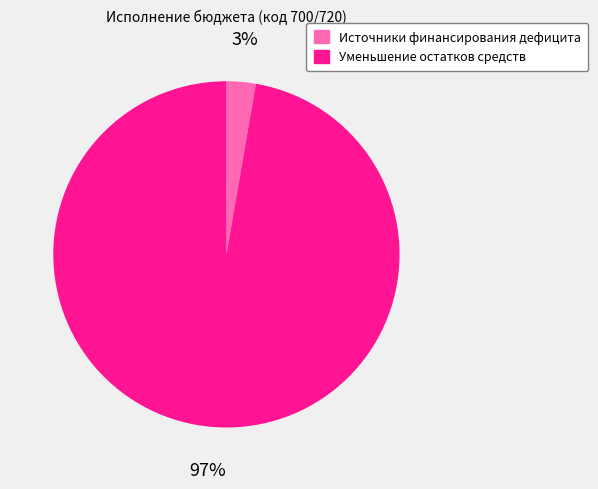

What is the smallest slice in the pie chart?

Источники финансирования дефицита